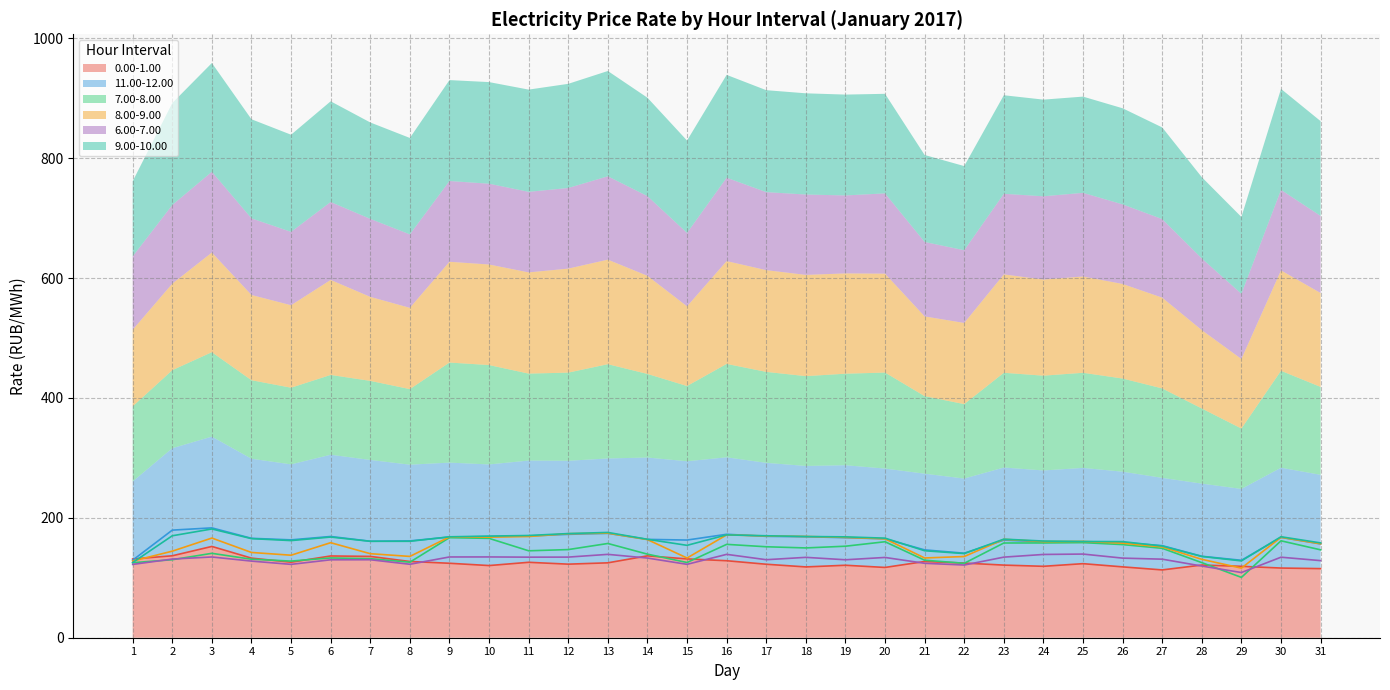

What are all the series names shown in the legend?

0.00-1.00, 11.00-12.00, 7.00-8.00, 8.00-9.00, 6.00-7.00, 9.00-10.00